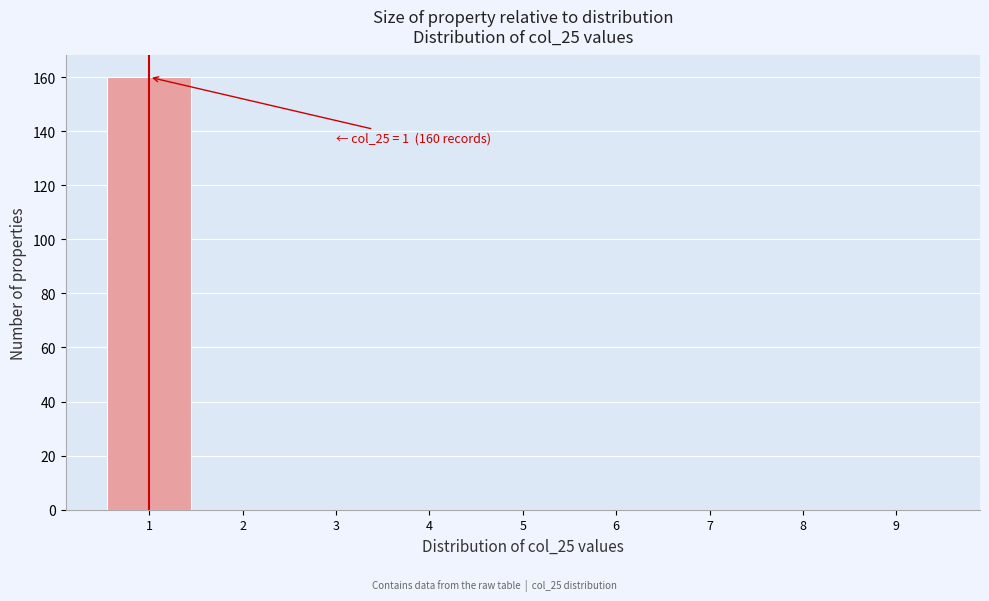

Over which range of the x-axis is the bar tallest?

0.5 to 1.5